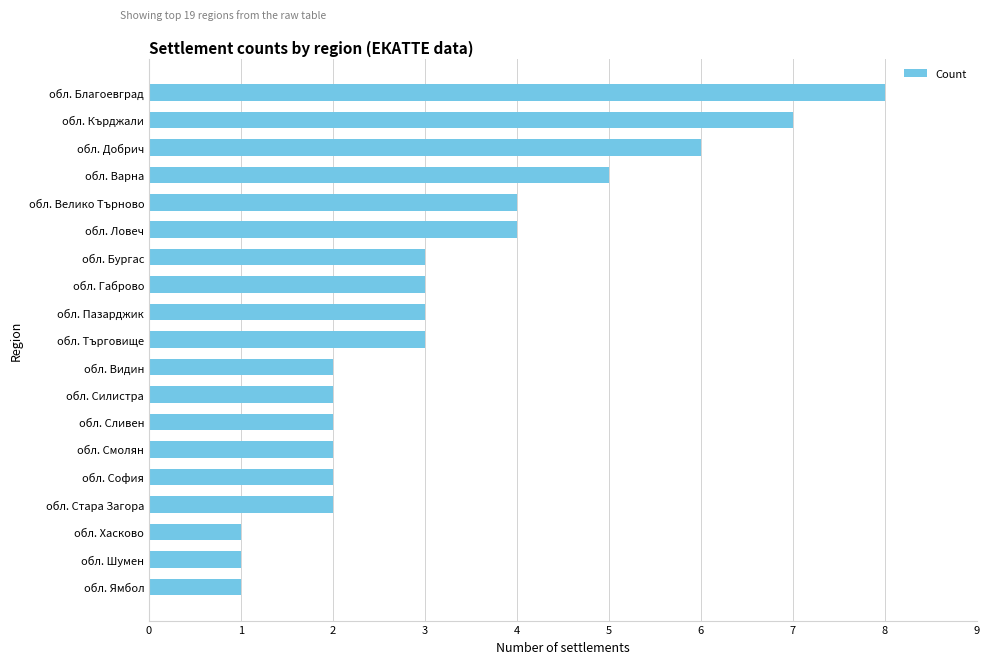

True or false: the data shows 3 at обл. Бургас.

True